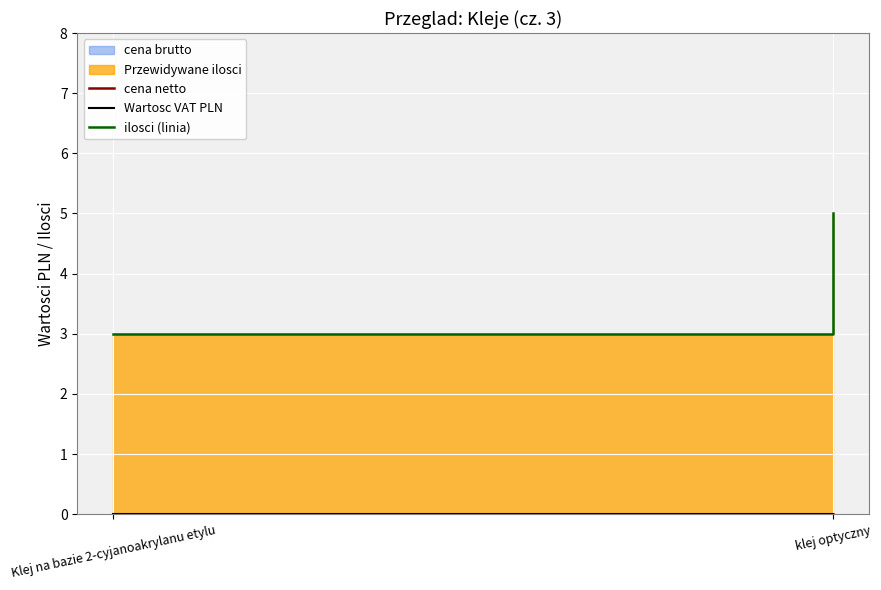

What is the label of the 1st point from the right?

klej optyczny